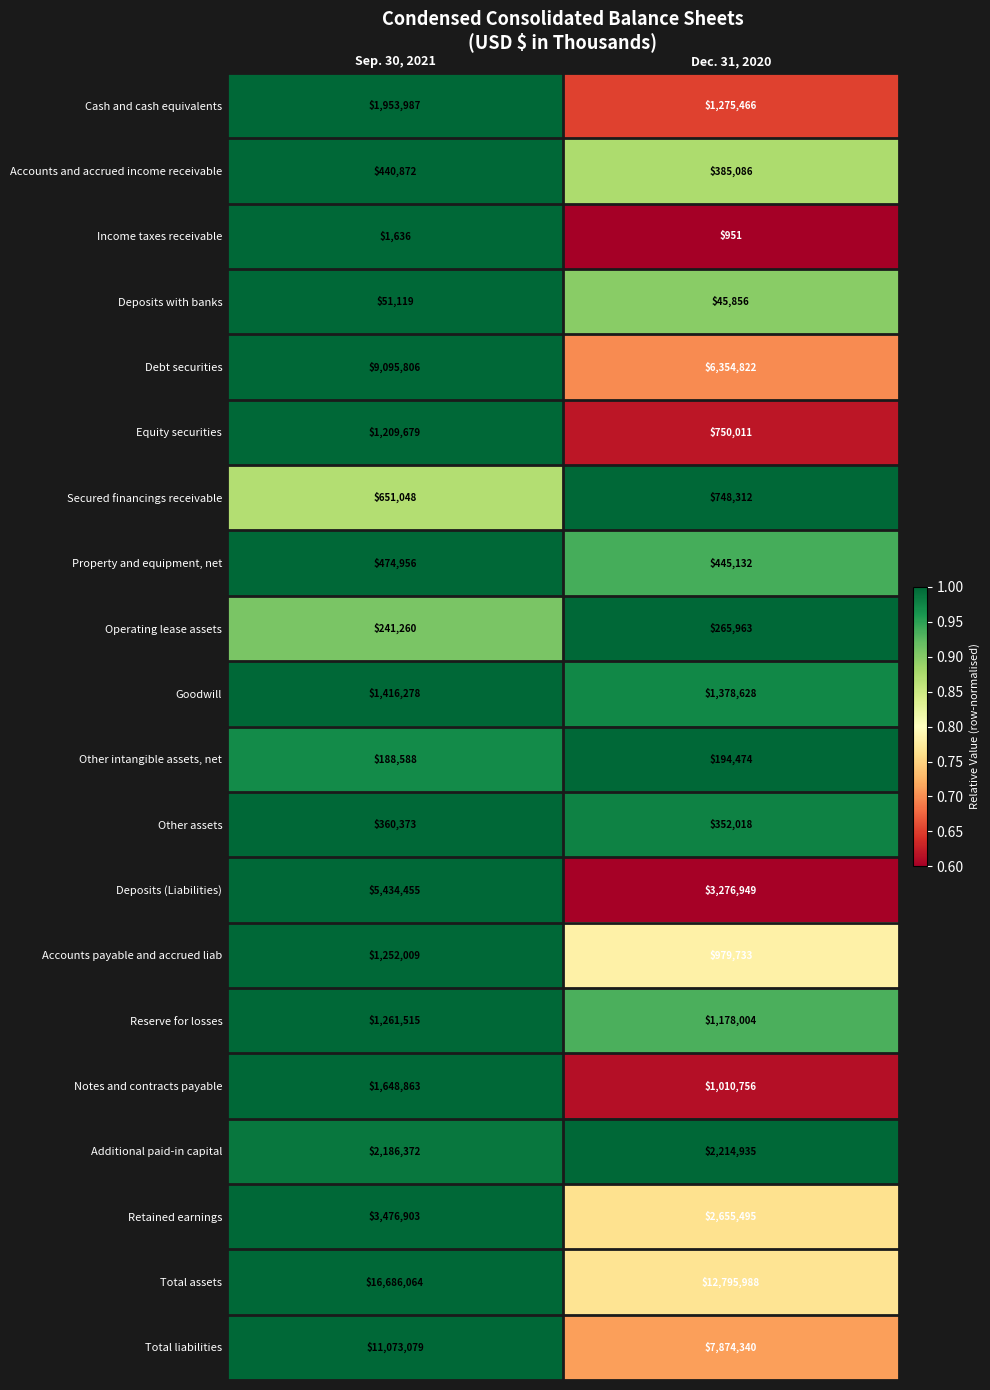

What is the minimum value shown in the chart?

951